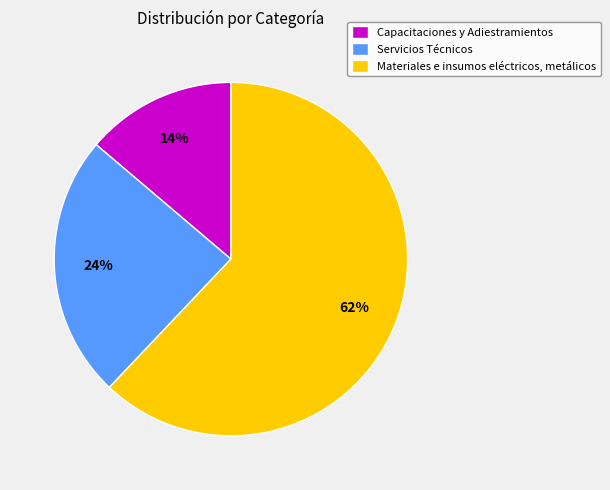

To the nearest percent, what is the difference between the largest and smallest slice percentages?

48%